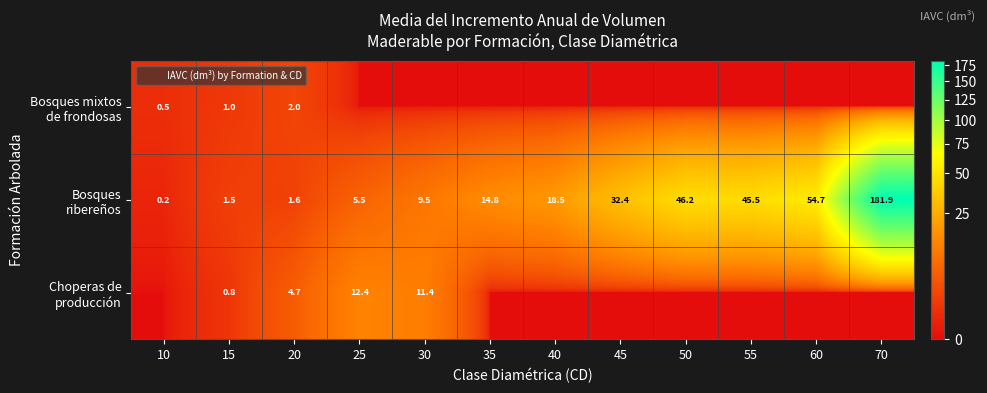

List the labels in order of Choperas de producción value, largest first.

25, 30, 20, 15, 10, 35, 40, 45, 50, 55, 60, 70